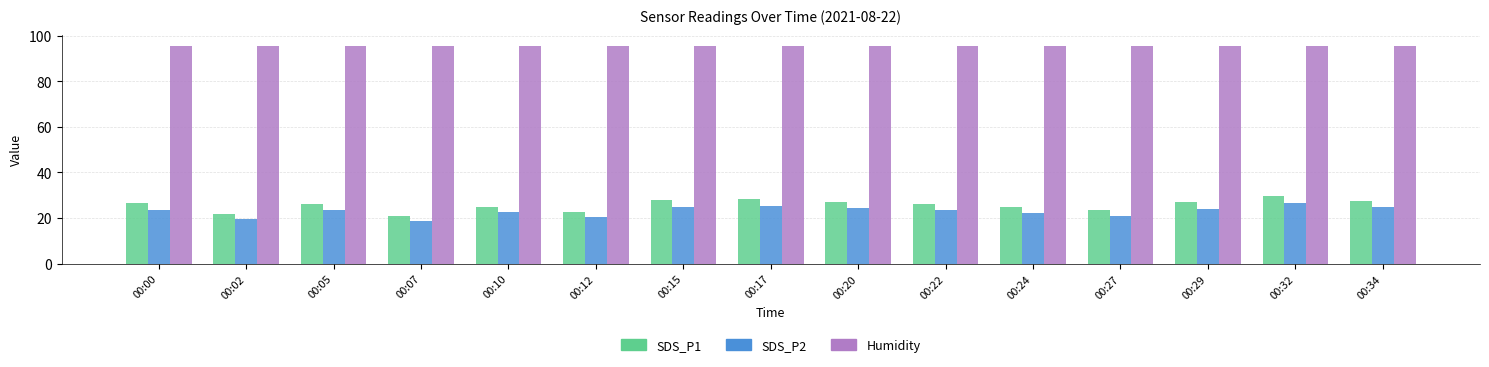

True or false: SDS_P1 has a value of 26.9 at 00:29.

True